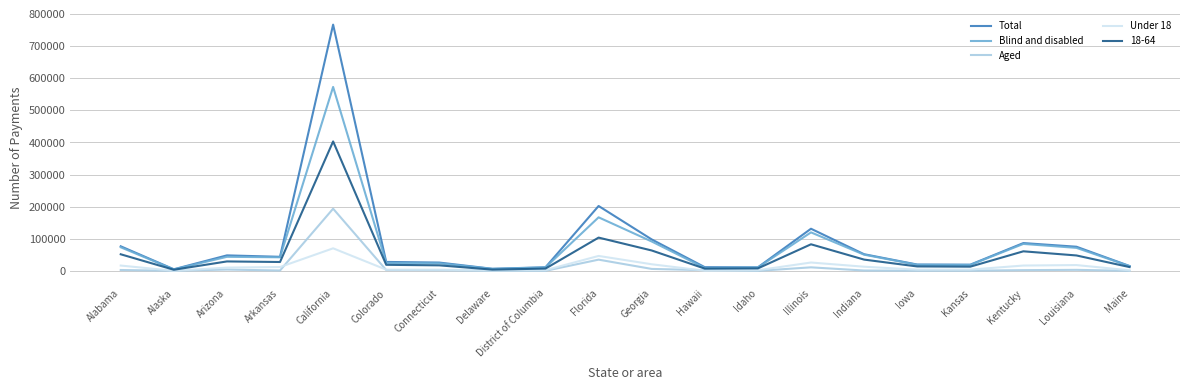

What is the highest value of the Aged series?

193795